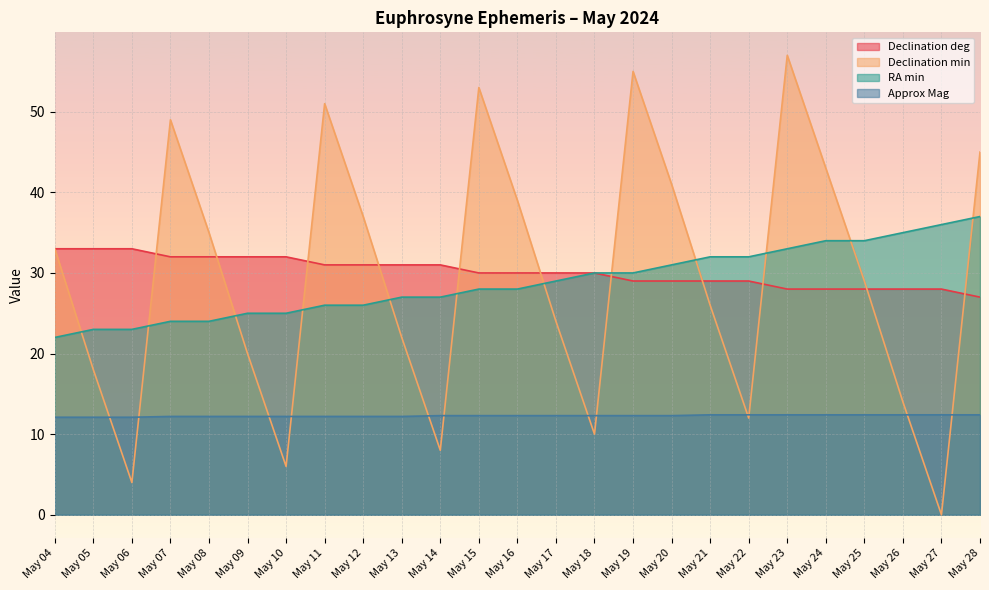

True or false: Approx Mag has more than 2 interior local peaks.

False